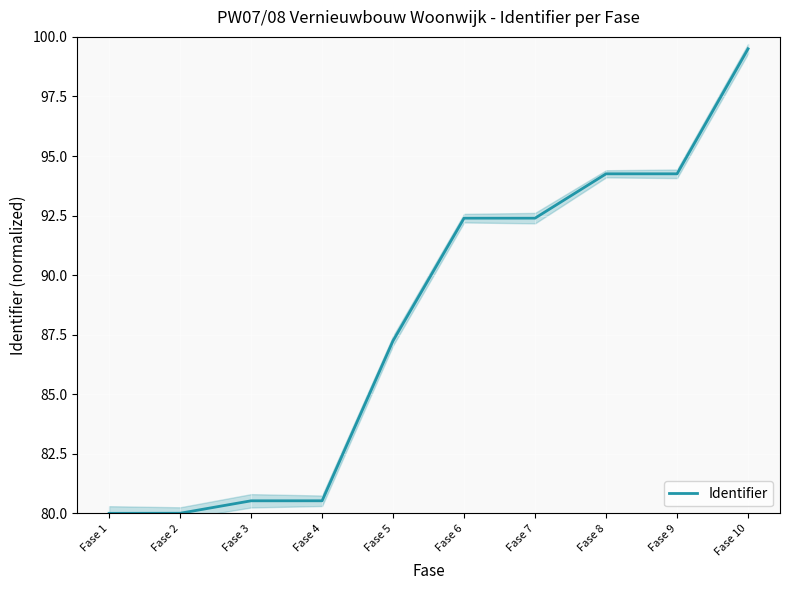

Read the value at Fase 3.

80.5